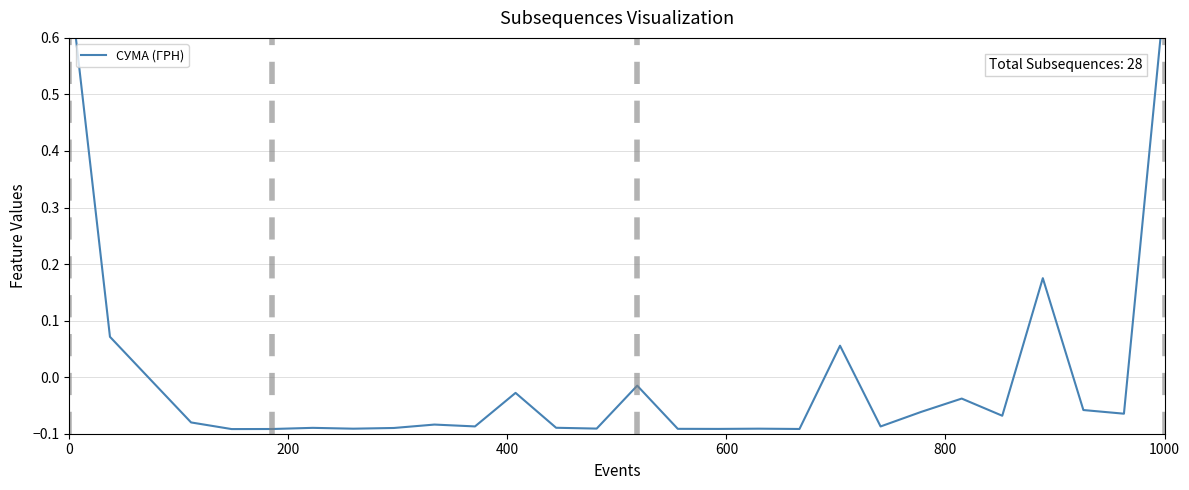

How many positive values are there?

5